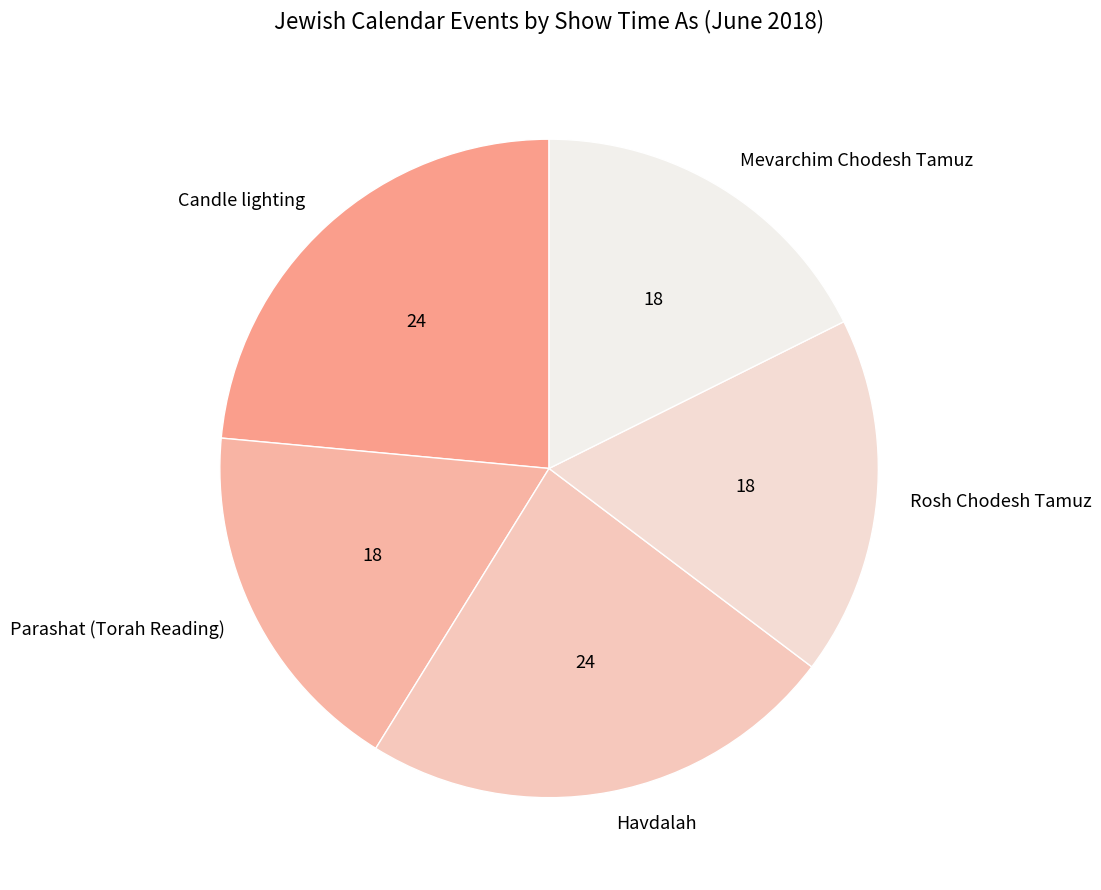

Count the number of slices in the pie.

5